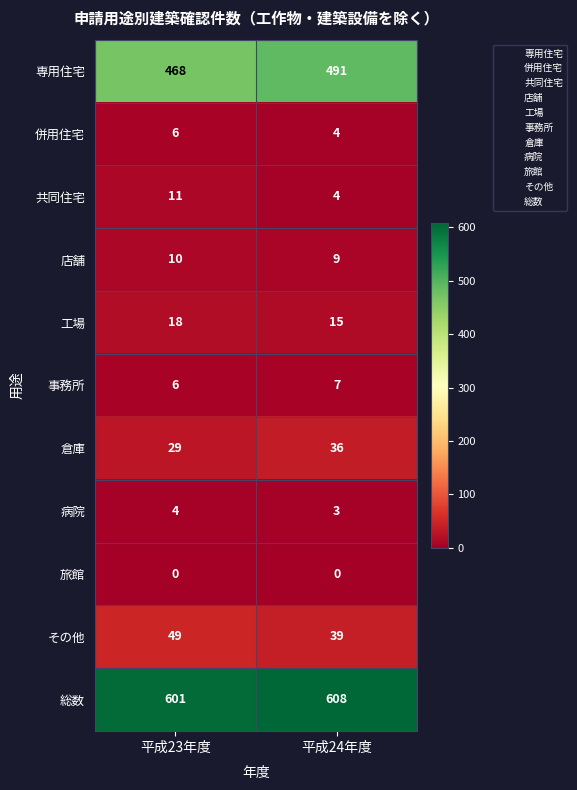

Which category has the lowest value in the その他 series?

平成24年度